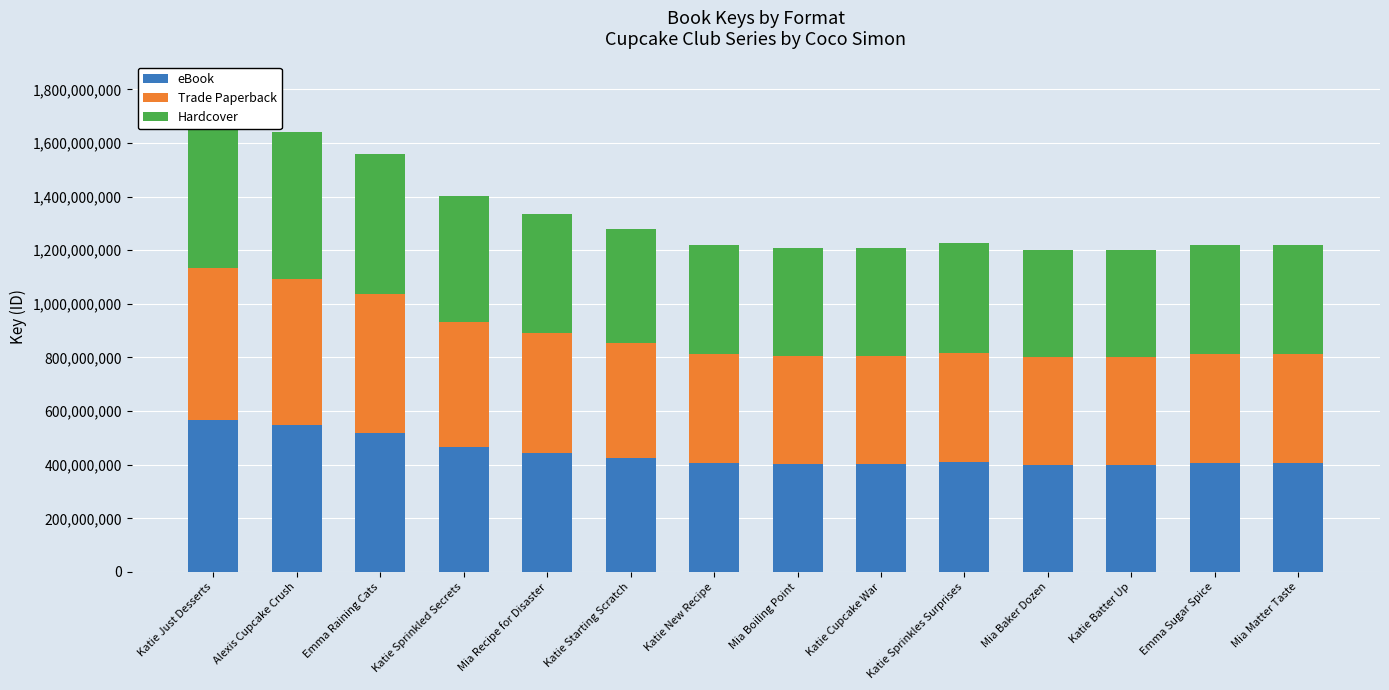

How many groups of bars are there?

14